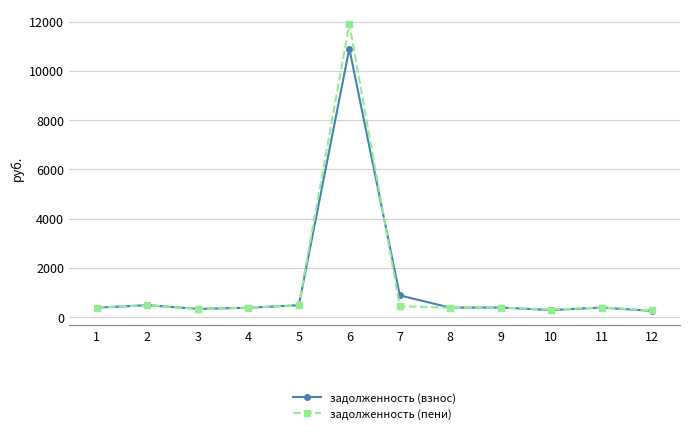

True or false: задолженность (пени) has more than 2 points higher than both neighbors.

True